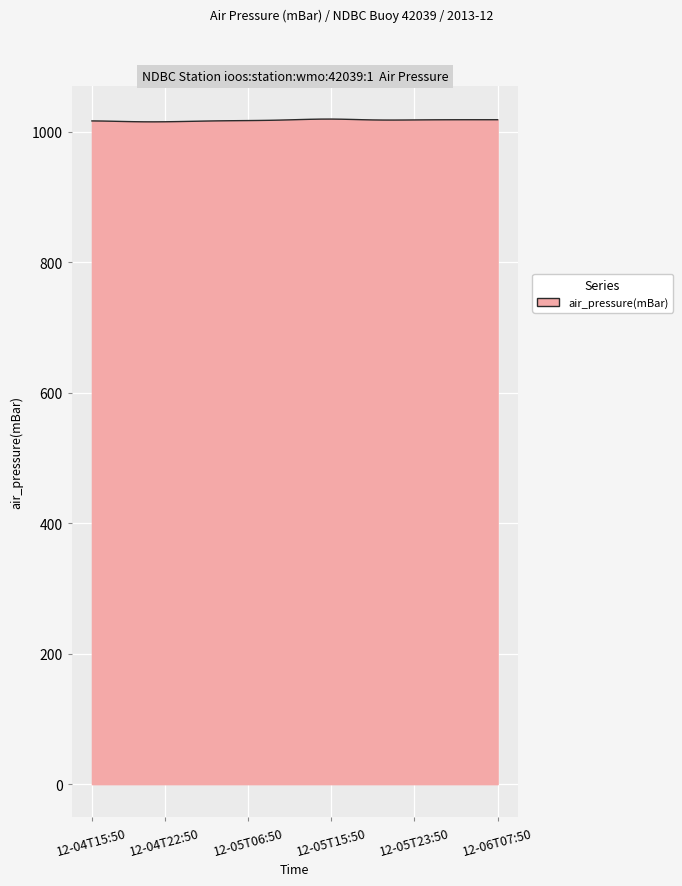

What is the greatest value displayed?

1019.4